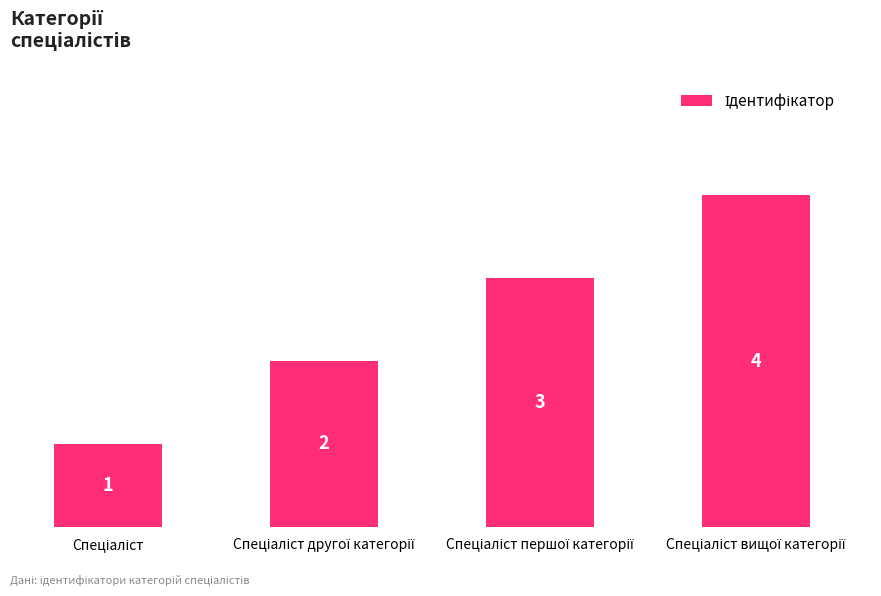

What is the difference between the maximum and minimum values?

3